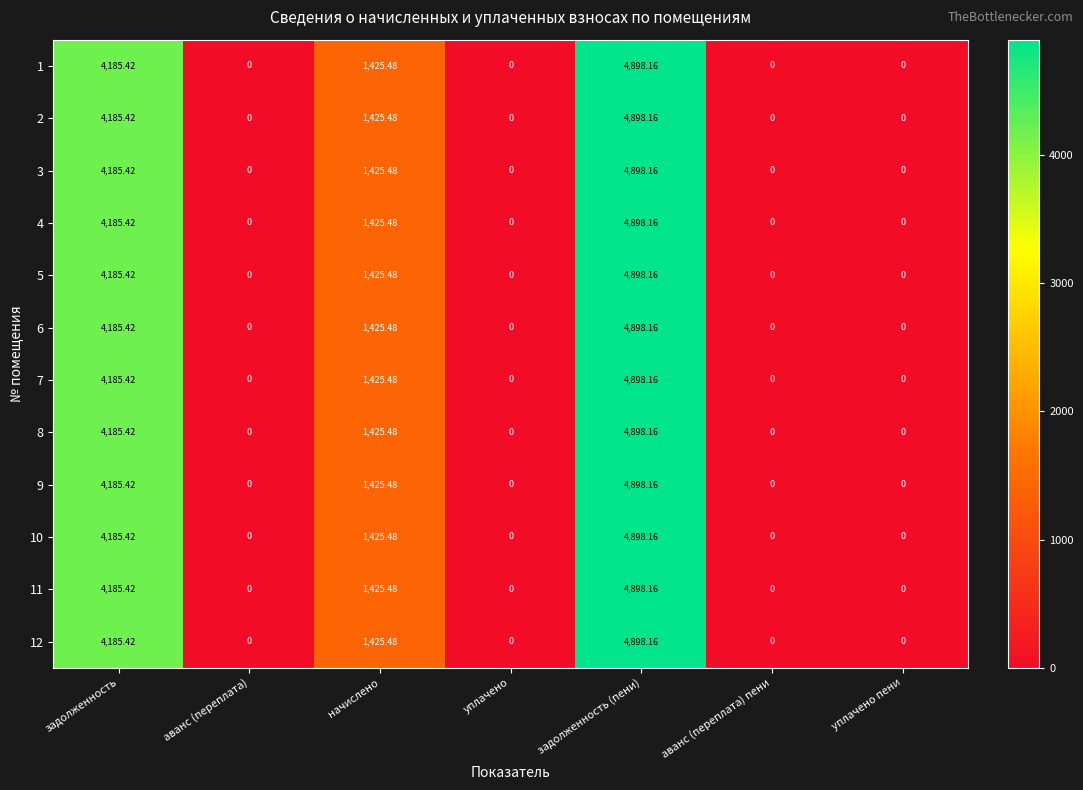

At which category does the chart reach its peak across all series?

задолженность (пени)